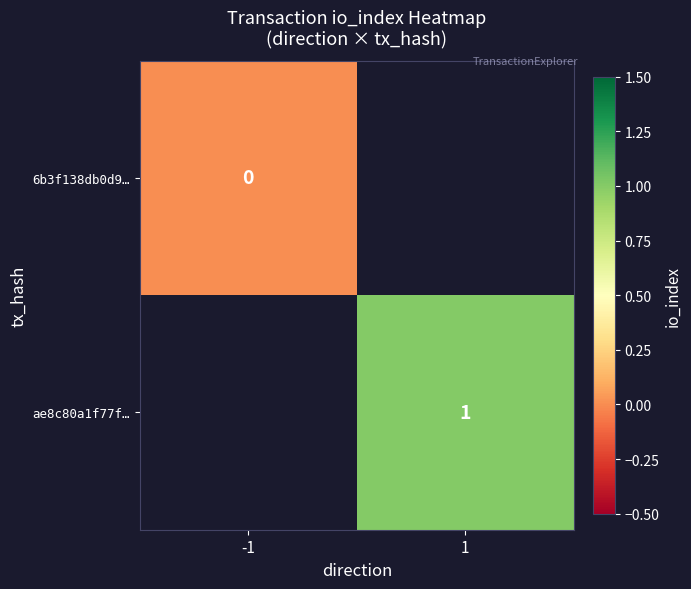

Count the number of categories in the chart.

2